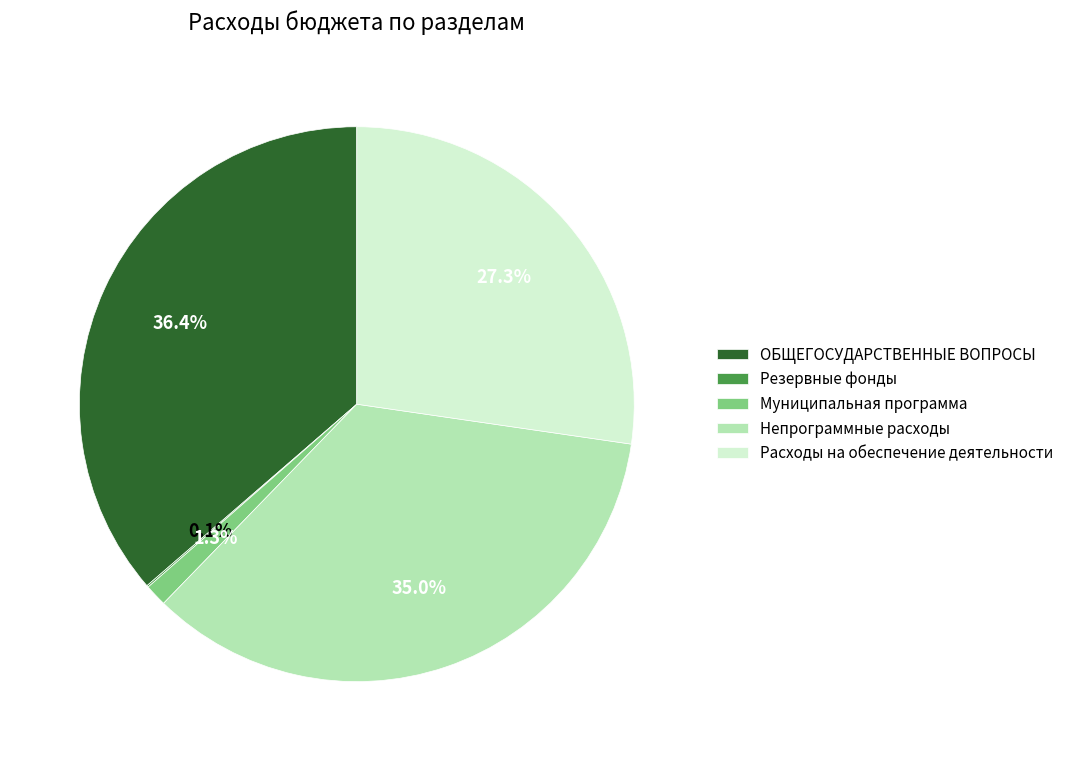

What is the largest slice in the pie chart?

ОБЩЕГОСУДАРСТВЕННЫЕ ВОПРОСЫ